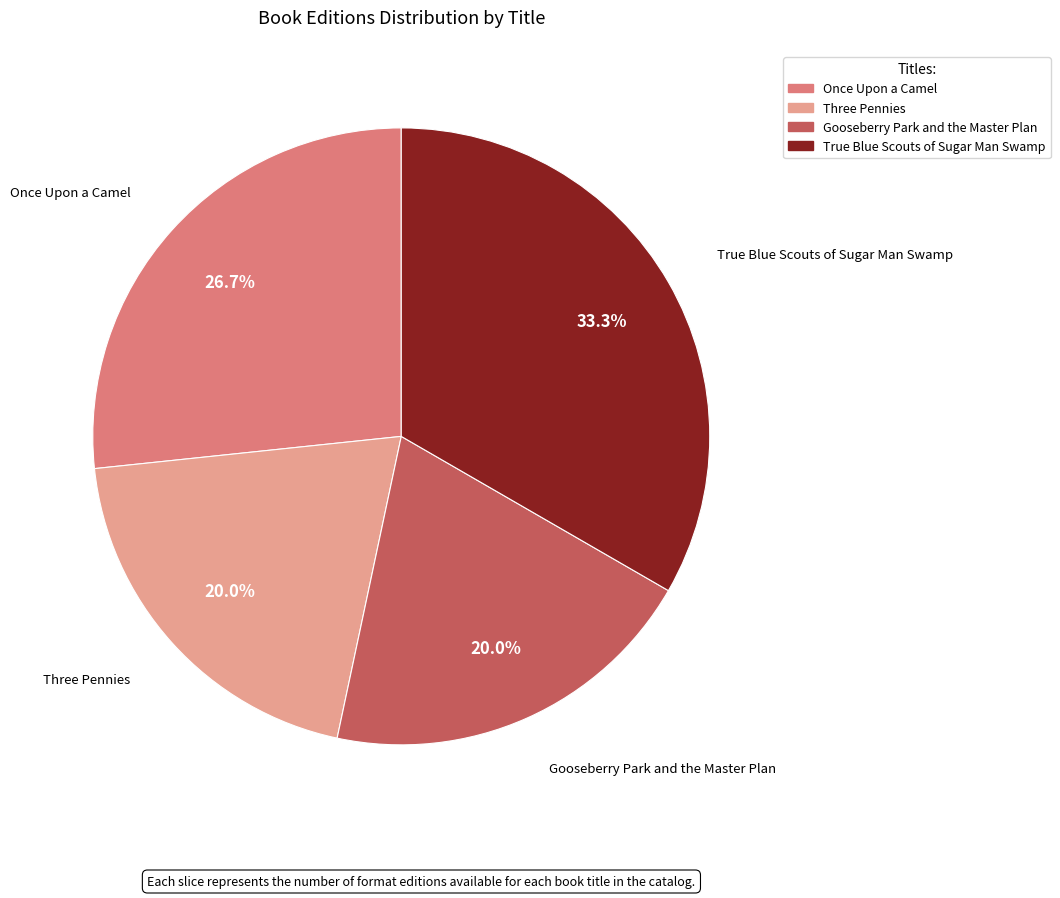

What is the ratio of the value at Gooseberry Park and the Master Plan to the value at True Blue Scouts of Sugar Man Swamp?

0.6